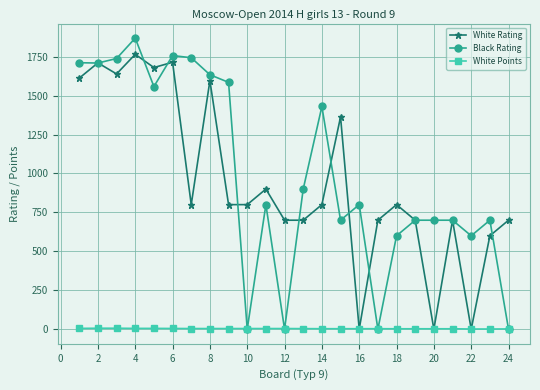

After their last crossing, which series has the higher values: White Rating or White Points?

White Rating